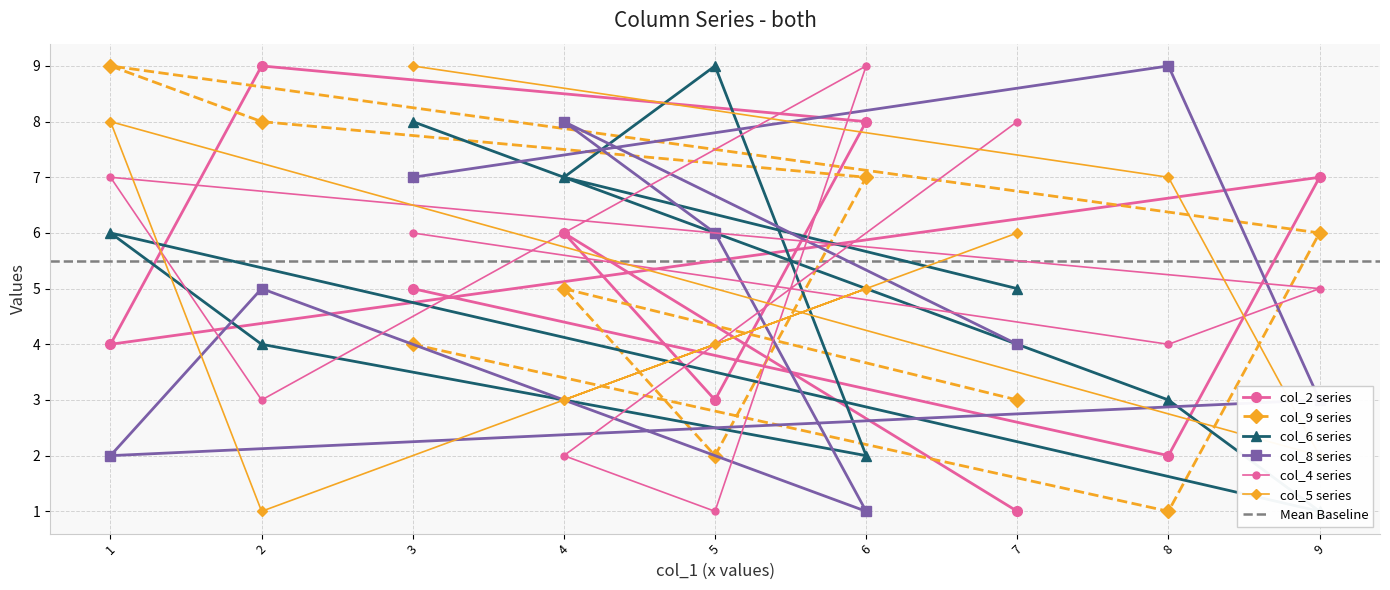

Which has a higher value, 1 or 4?

4